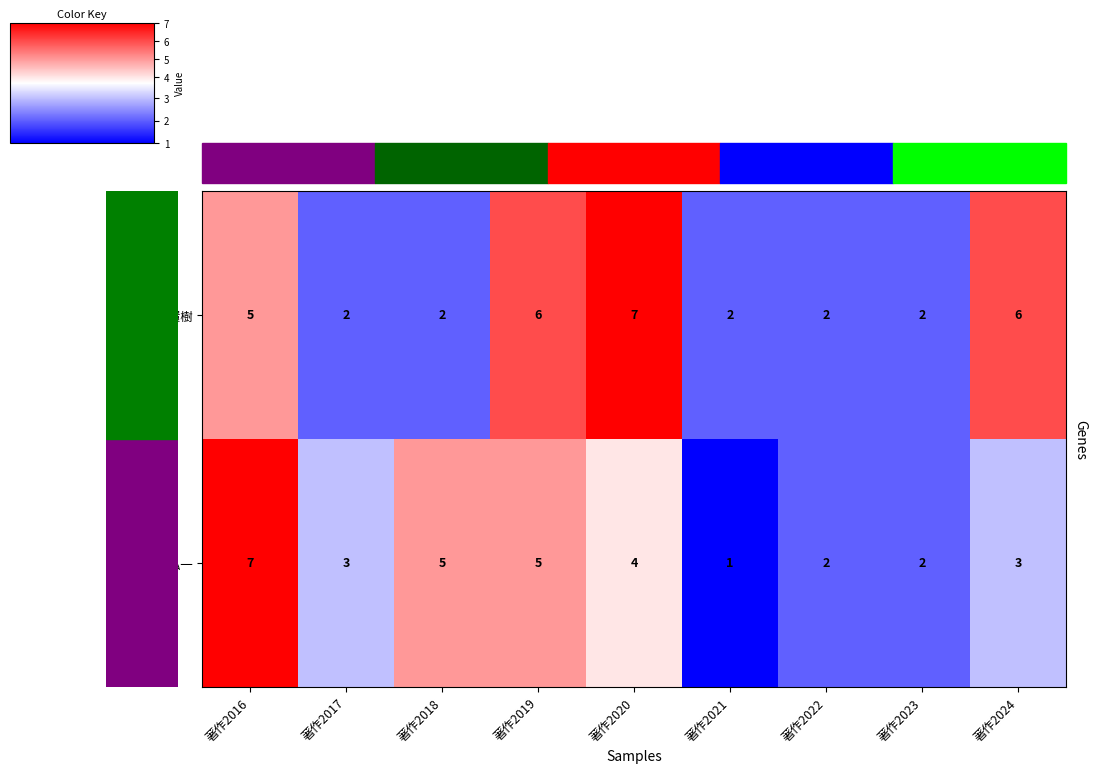

At which label is 大谷 環樹 closest to 4?

著作2016